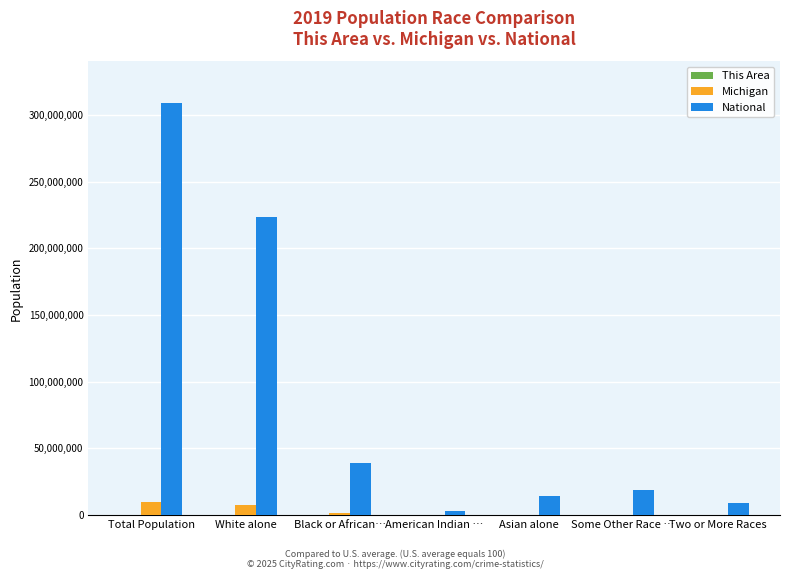

At which label is National closest to 155838893?

White alone